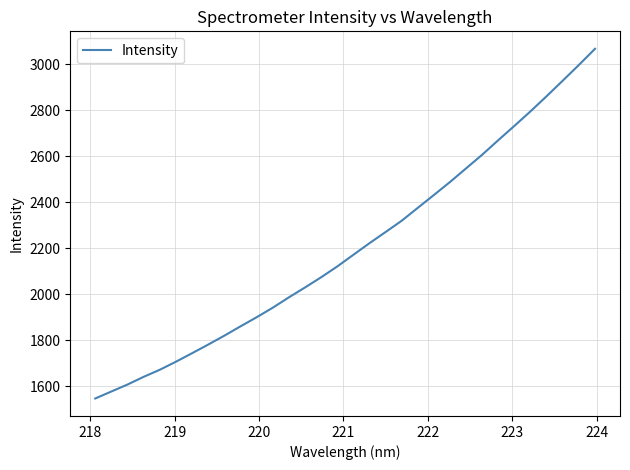

What is the minimum value shown in the chart?

1547.8